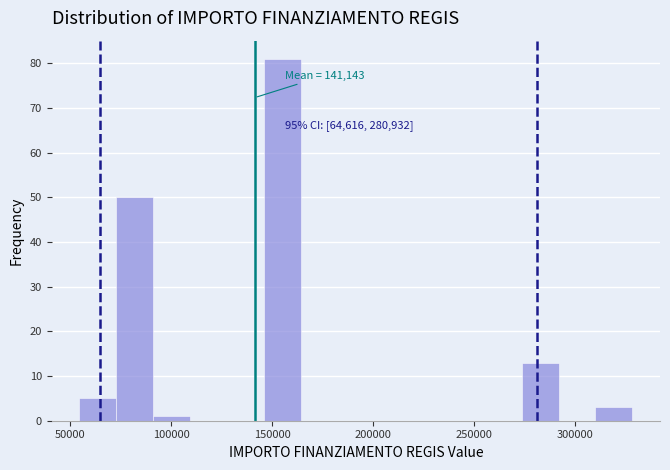

Read against the x-axis, roughly where is the centre of the tallest bar?

155000